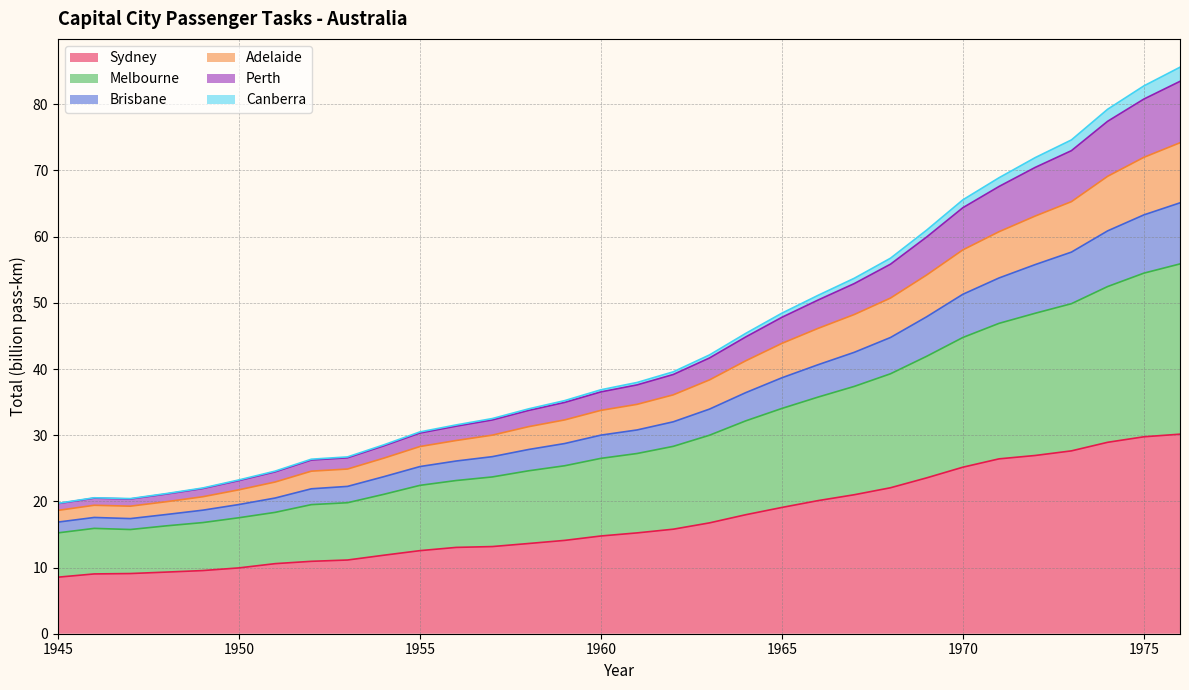

What is the minimum value for Sydney?

8.5